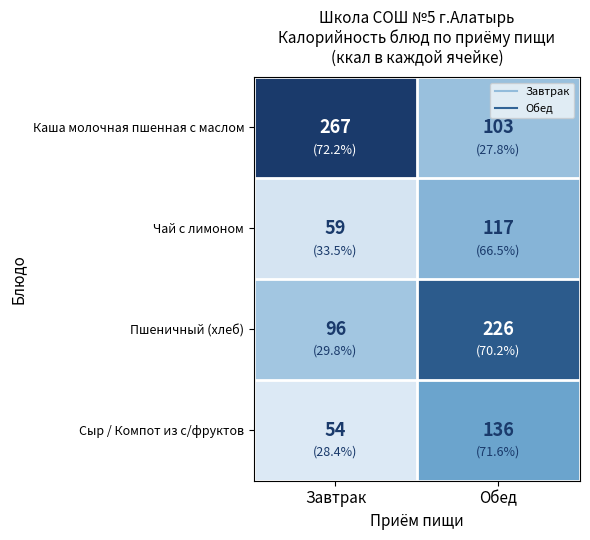

Rank the series at Завтрак from highest to lowest value.

Каша молочная пшенная с маслом, Пшеничный (хлеб), Чай с лимоном, Сыр / Компот из с/фруктов